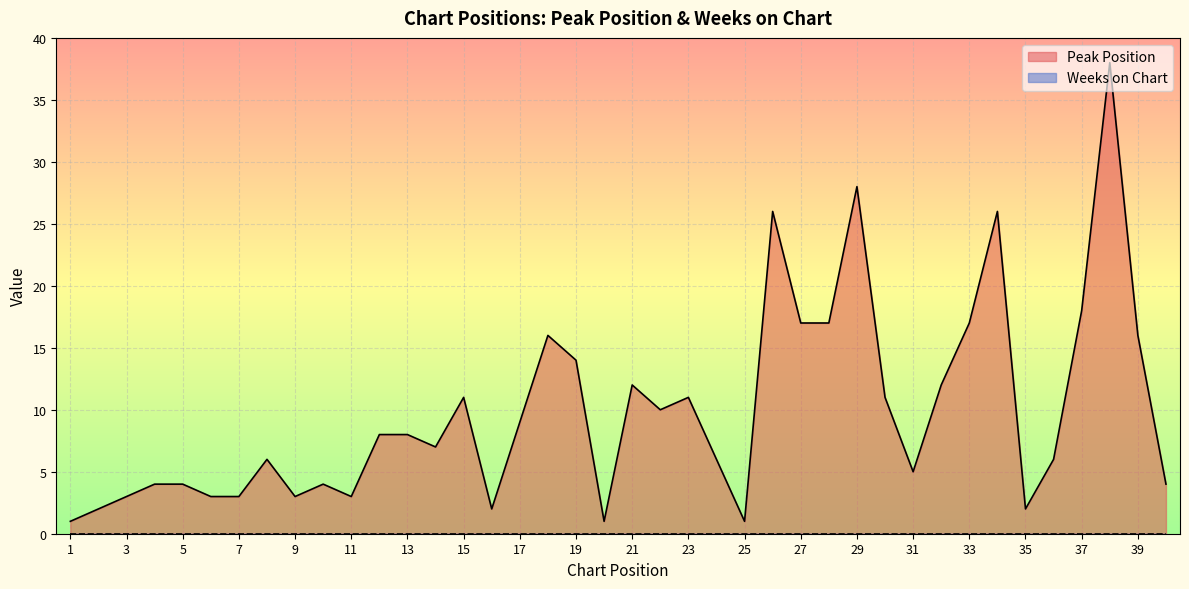

What is the smallest value displayed?

0